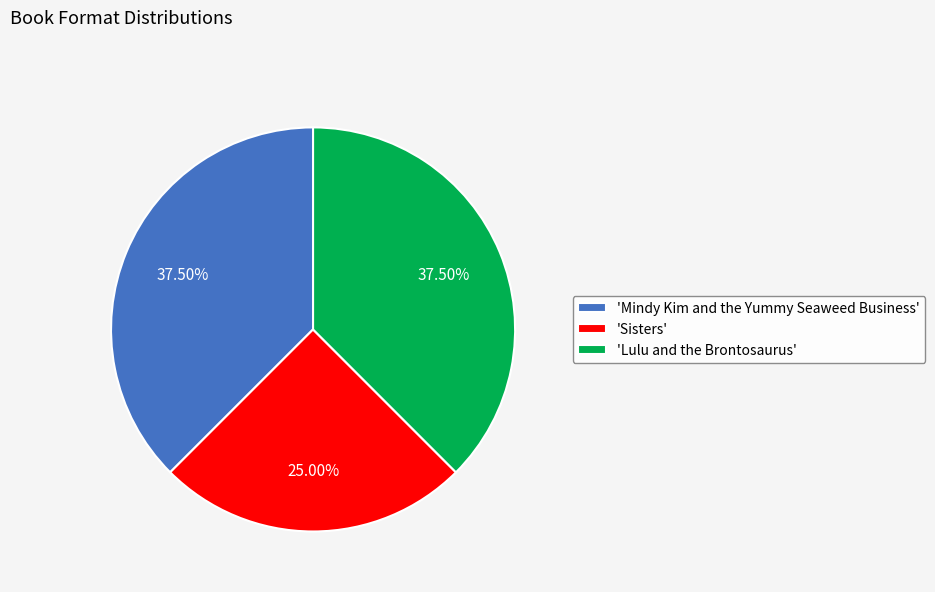

Is the sum of 'Mindy Kim and the Yummy Seaweed Business' and 'Lulu and the Brontosaurus' greater than half?

Yes